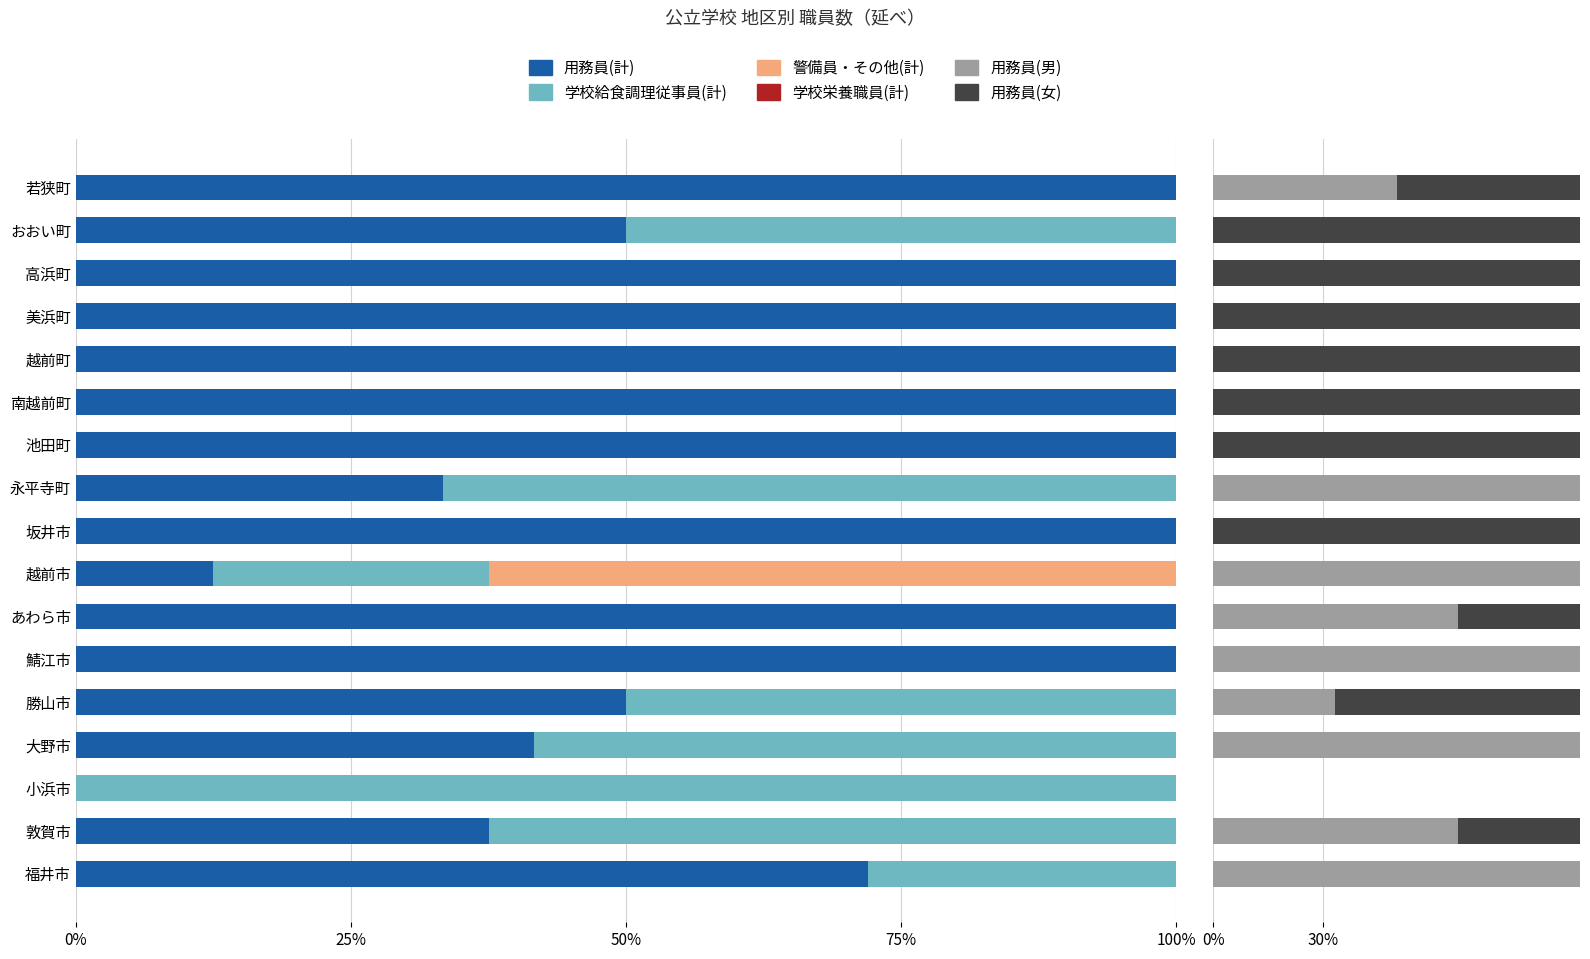

What is the sum of all 学校栄養職員(計) values?

10.2